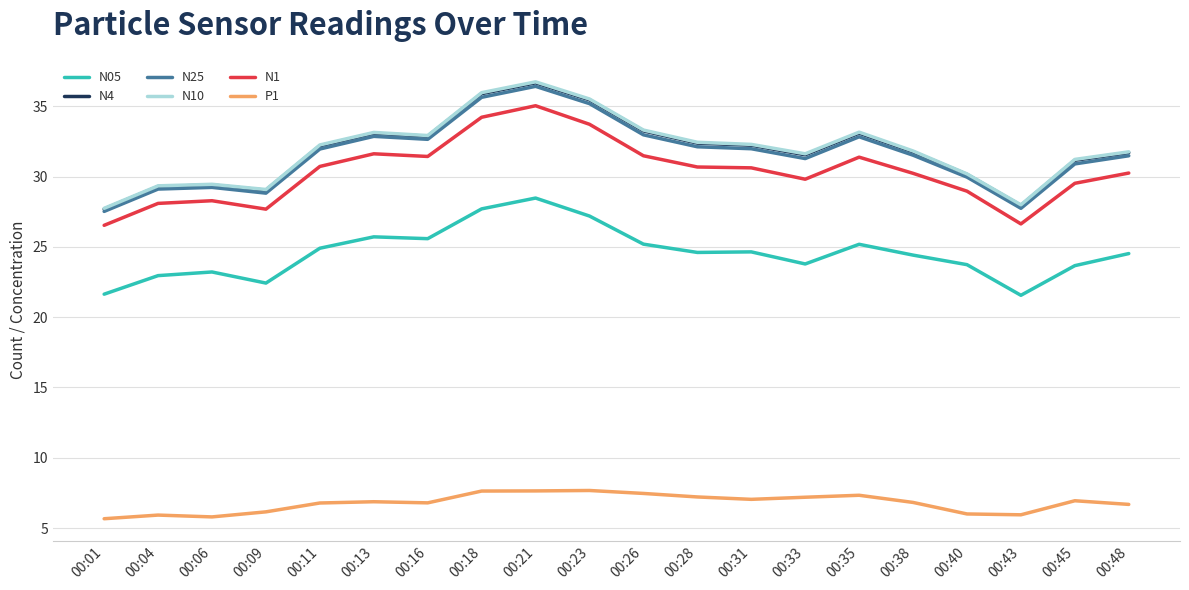

What is the spread (max minus min) of values at 00:01?

22.1